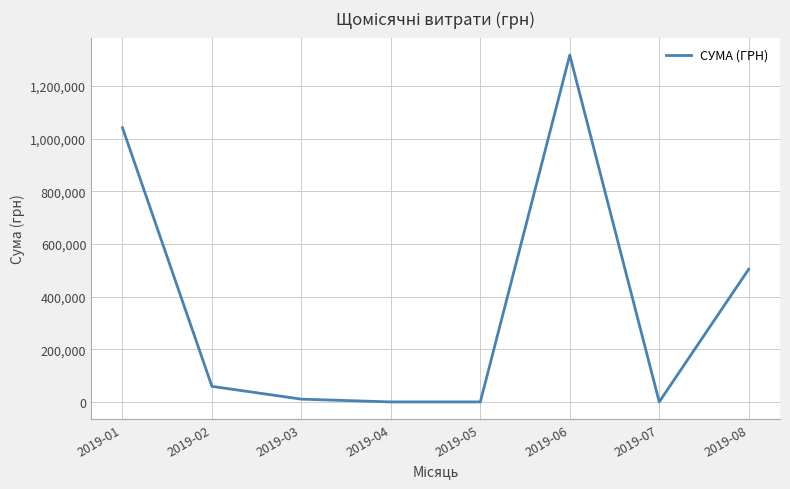

Is it true that the value at 2019-06 is 1922742.0?

False